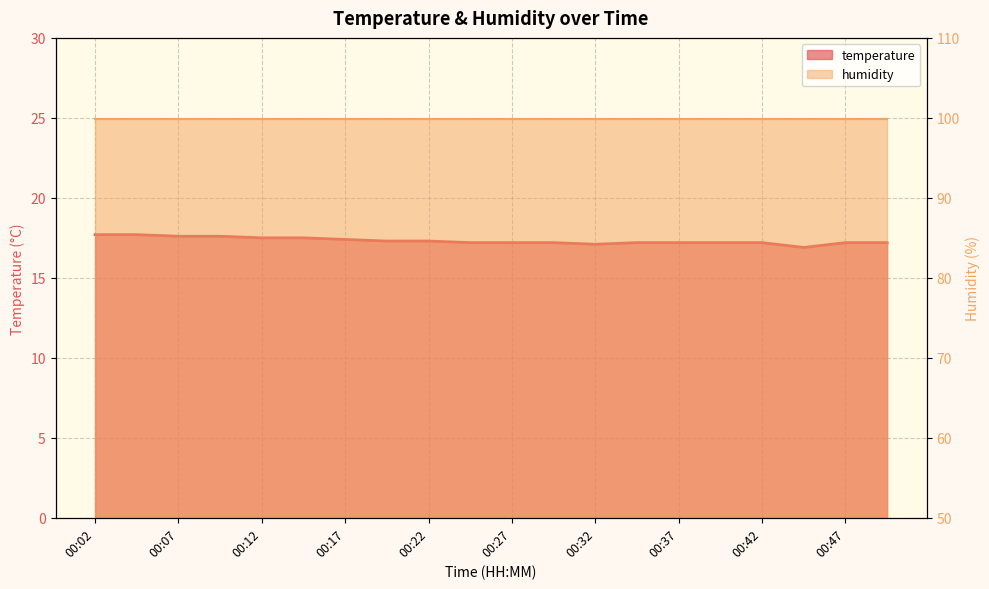

How many data points does each series have?

20